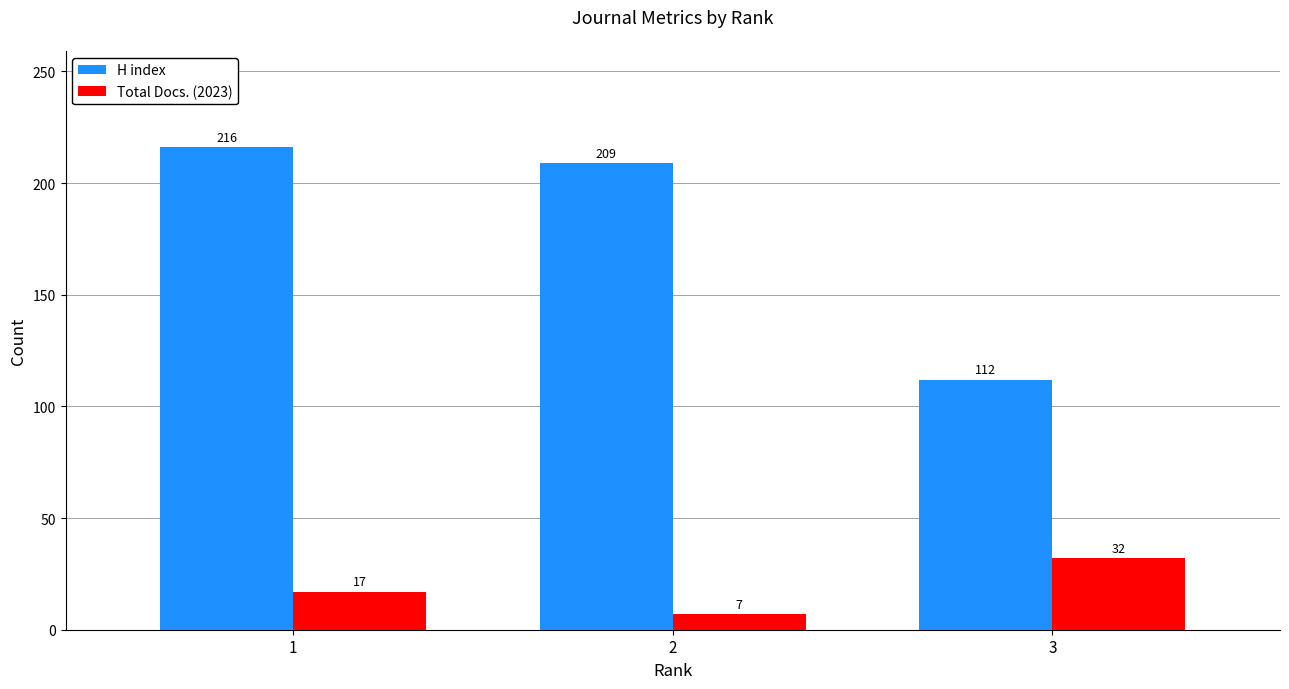

What is the value of the H index bar at the 1st from the left?

216